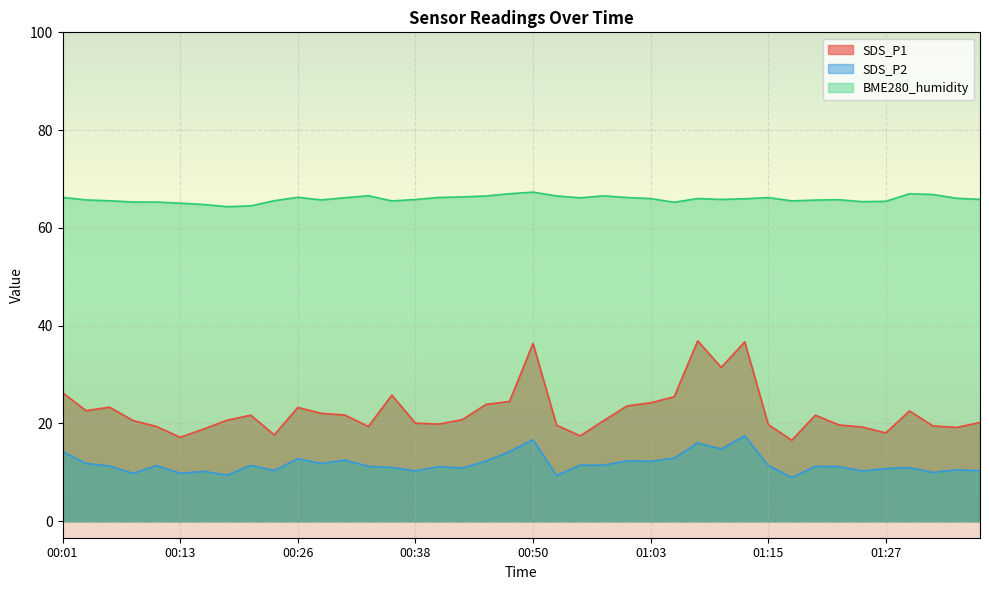

What is the average value of the BME280_humidity series?

65.9